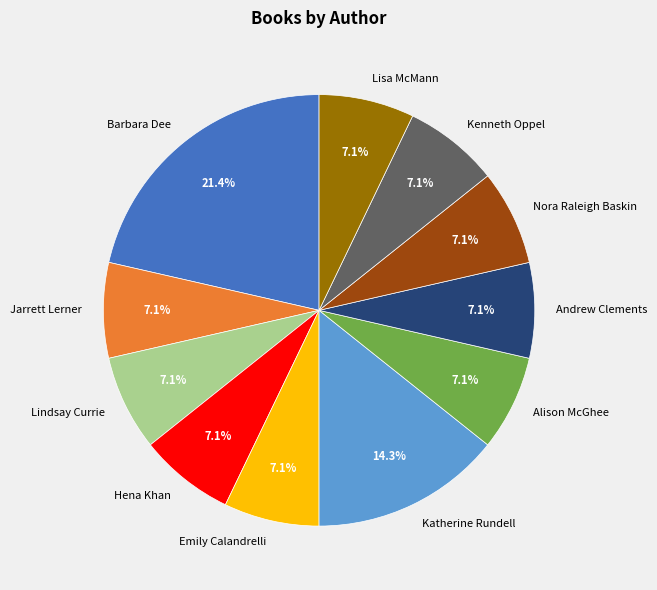

What portion of the pie excludes Jarrett Lerner?

92.9%